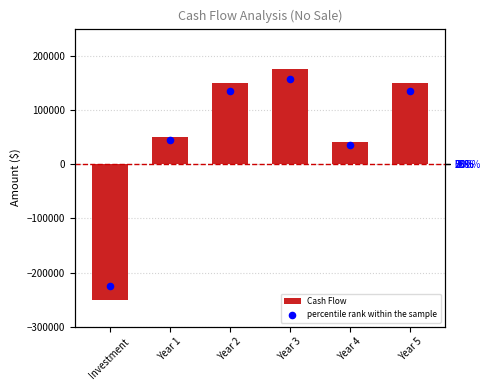

Which series reaches the minimum Y coordinate?

Cash Flow